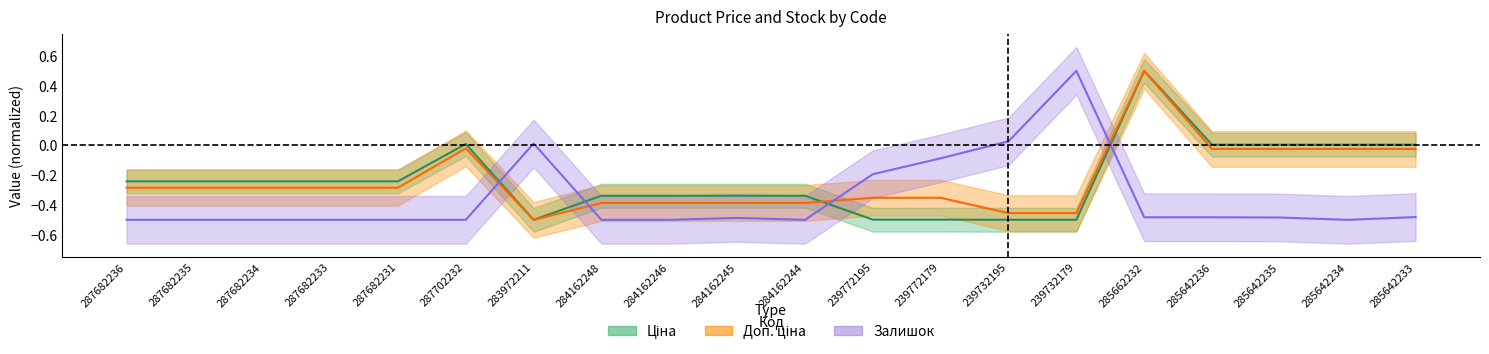

What is the average value of the Ціна series?

-0.2